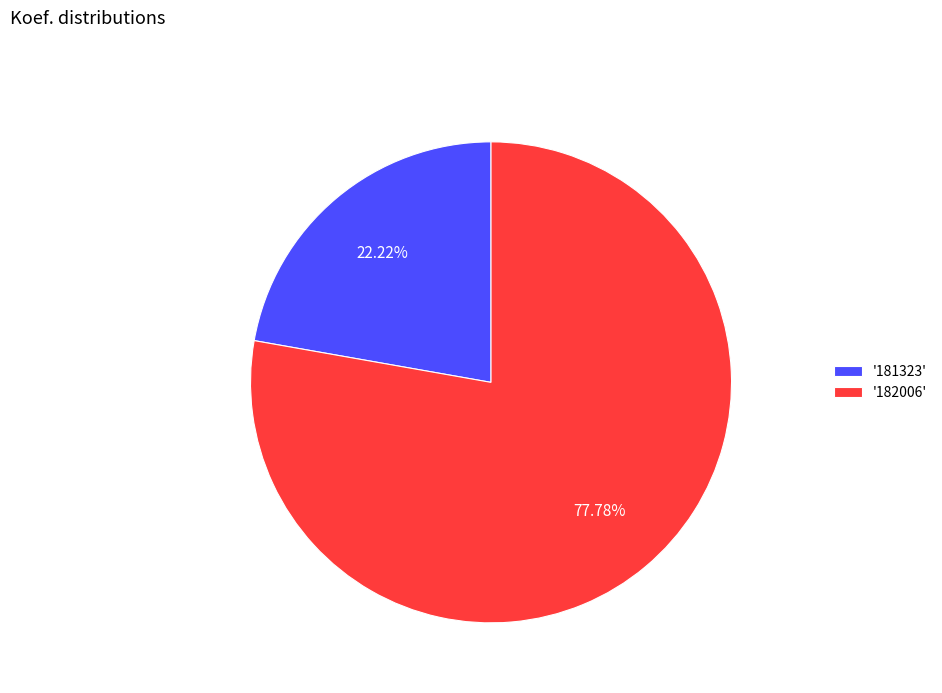

Does any single category account for the majority?

Yes